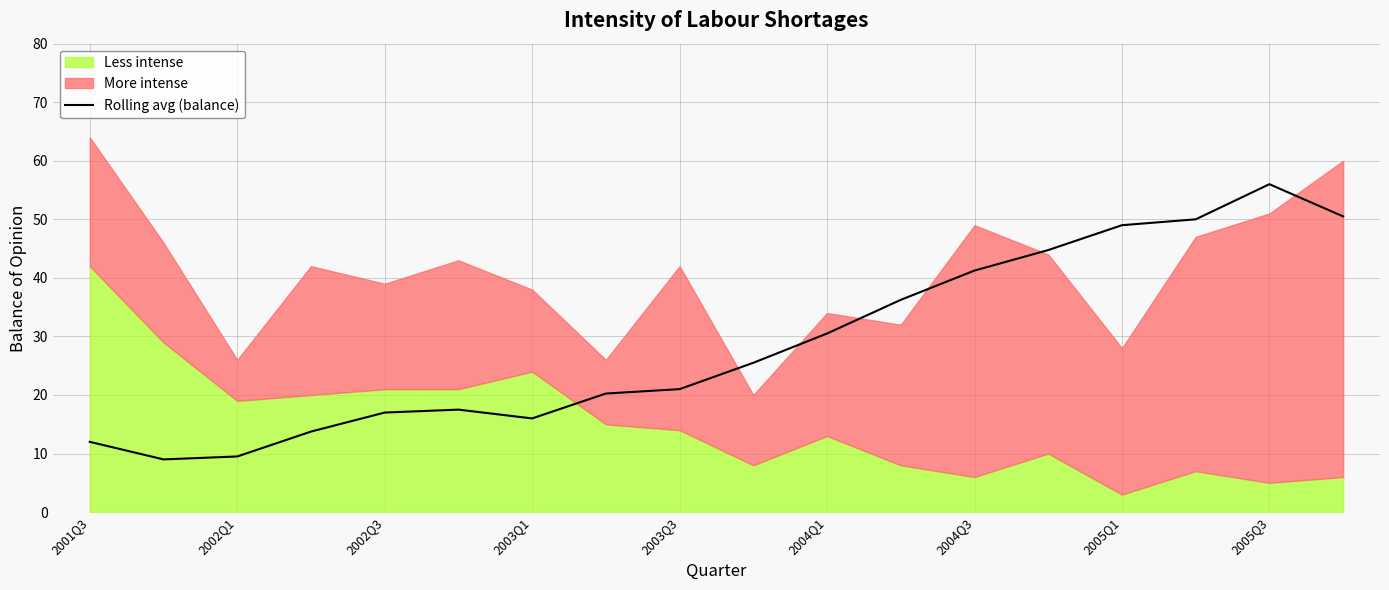

At which label is Rolling avg (balance) closest to 32?

2004Q1